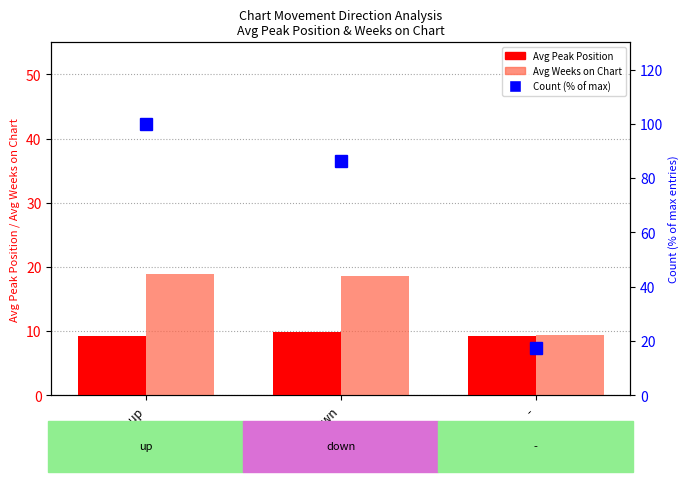

What is the difference between the highest and lowest values at down?

76.3